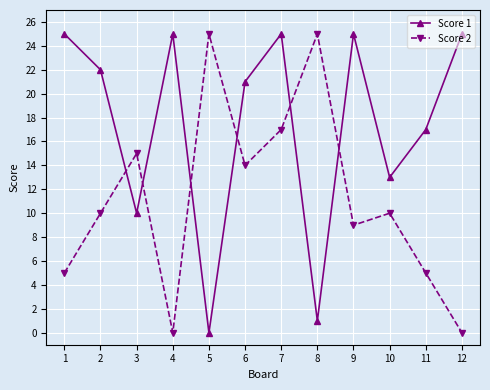

Does the chart display data point markers on the line(s)?

Yes